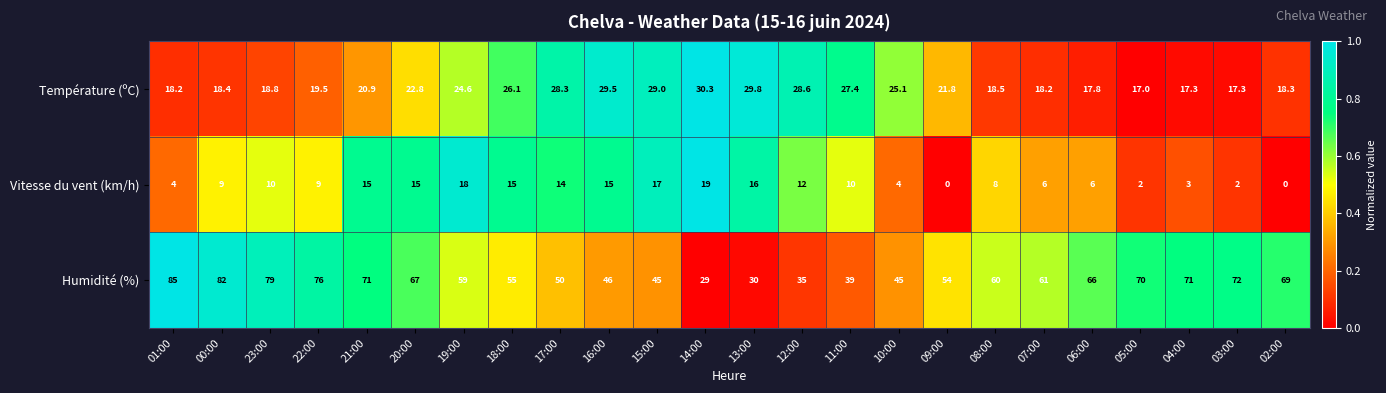

Rank the series at 18:00 from highest to lowest value.

Humidité (%), Température (ºC), Vitesse du vent (km/h)